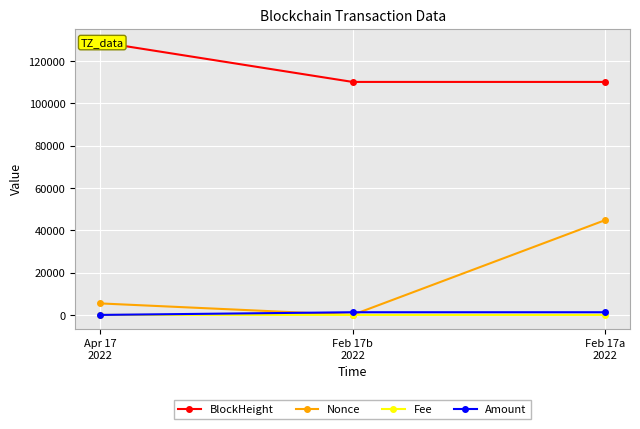

At how many categories does at least one series exceed 38834?

3